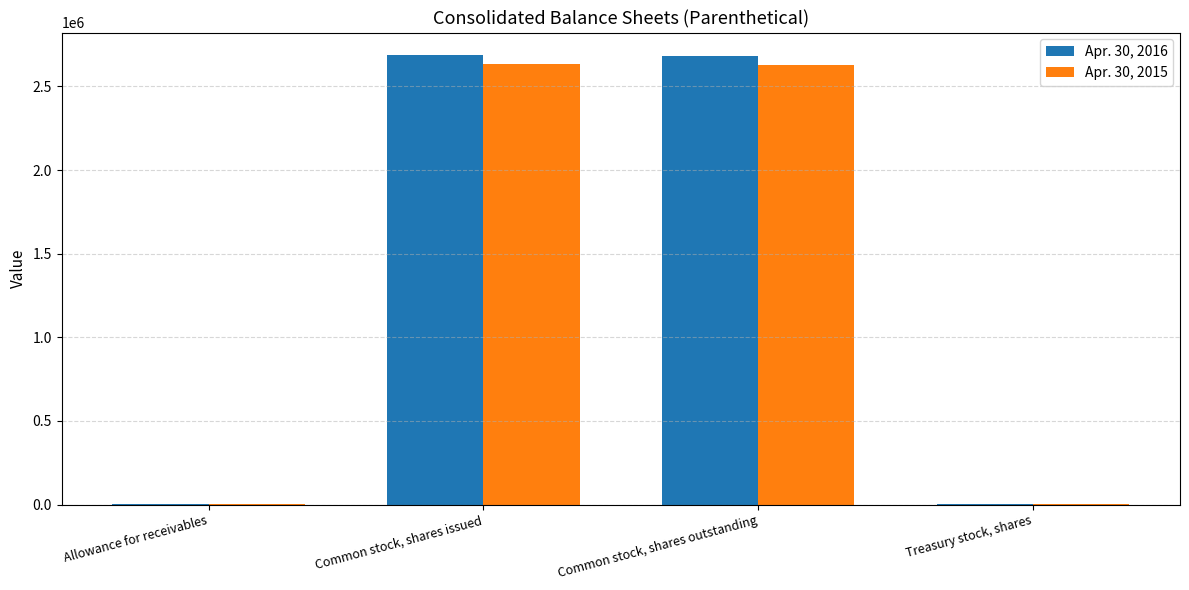

What is the greatest value displayed?

2688000